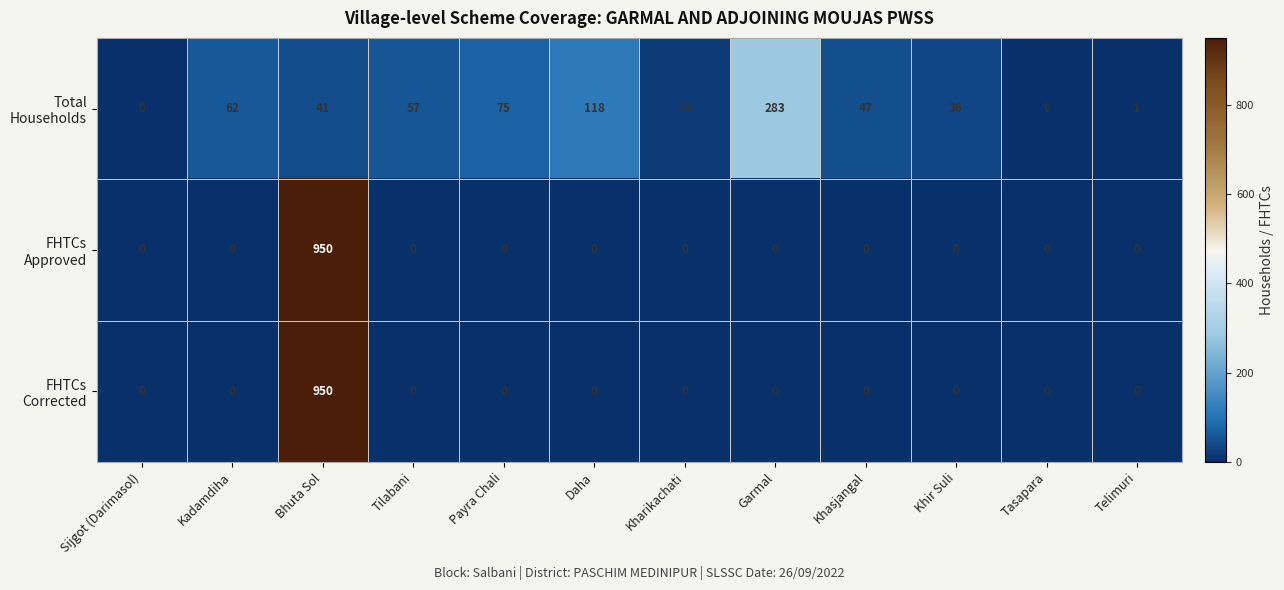

What is the spread (max minus min) of values at Khasjangal?

47